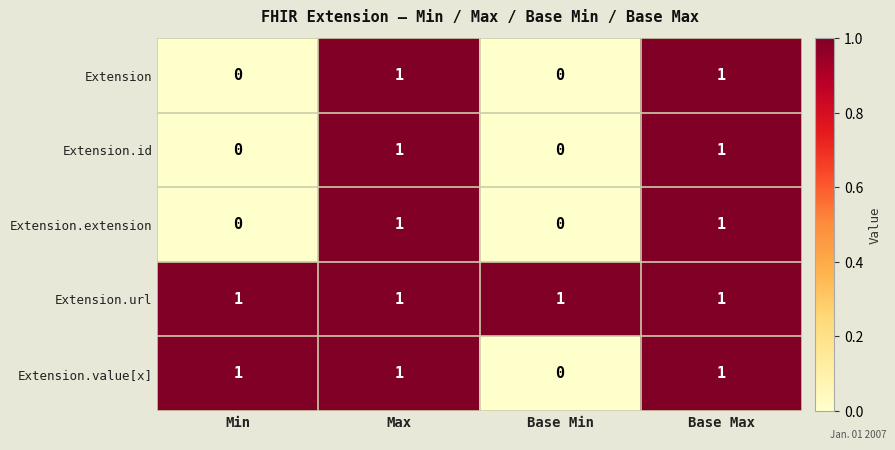

What is the difference between the highest and lowest values at Base Min?

1